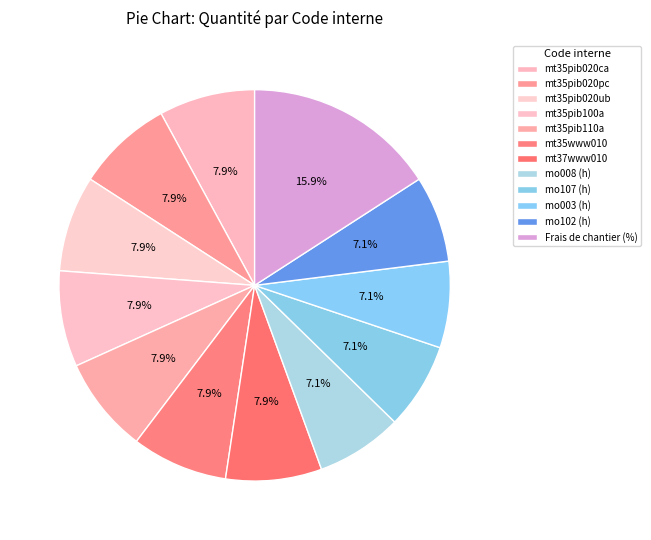

Is the sum of mt35pib020ub and Frais de chantier greater than half?

No